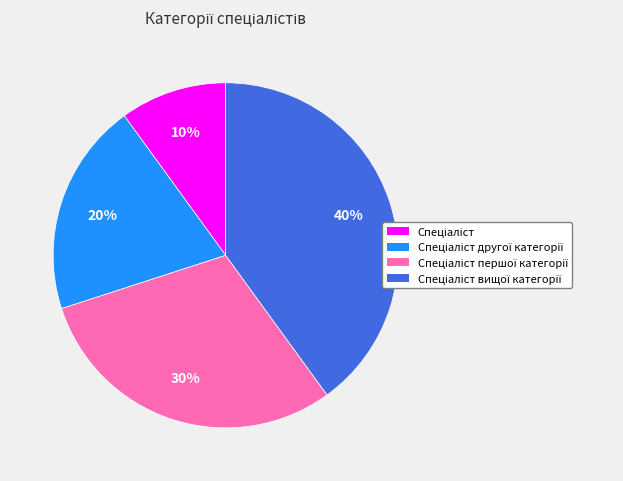

To the nearest percent, what is the average slice percentage?

25%